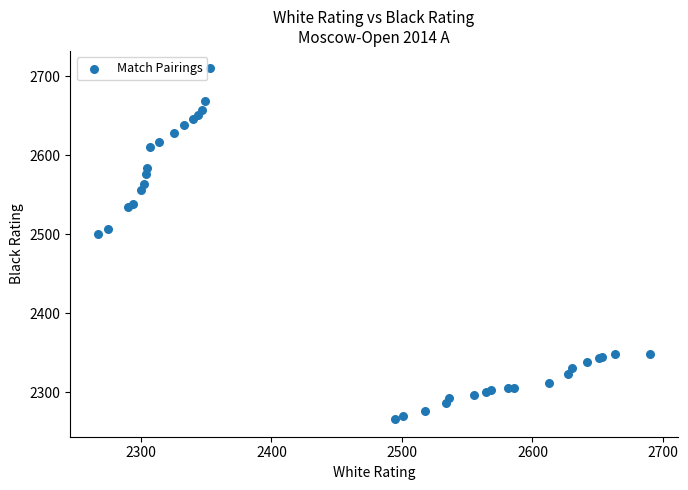

What Y value in the scatter plot is closest to 2488?

2501